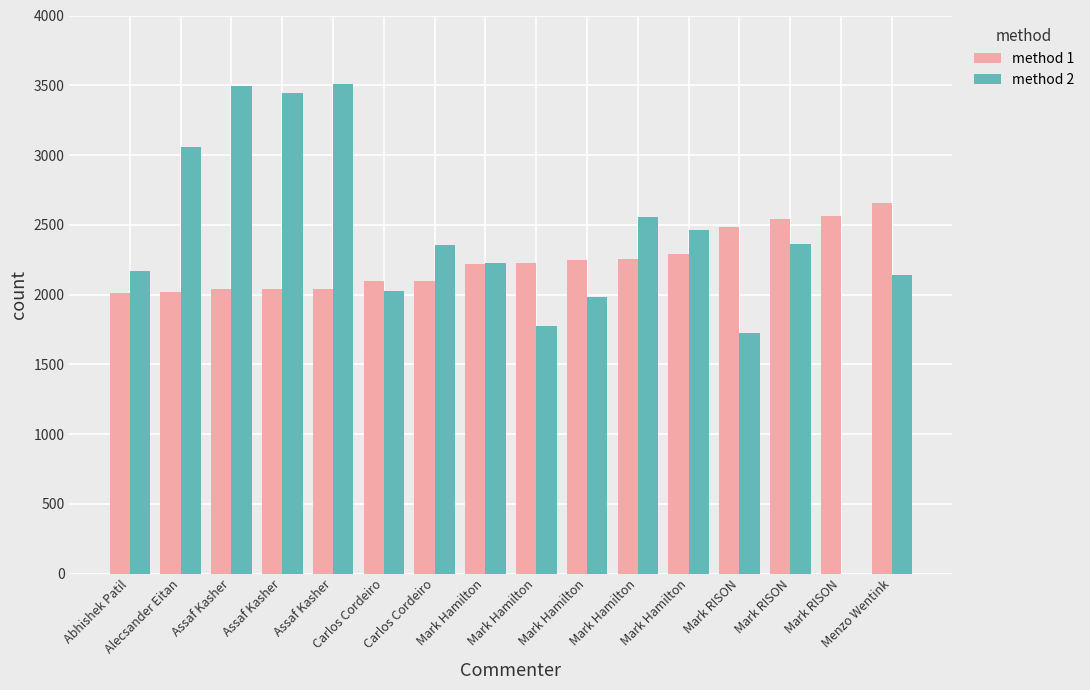

At how many categories does at least one series exceed 3378?

3